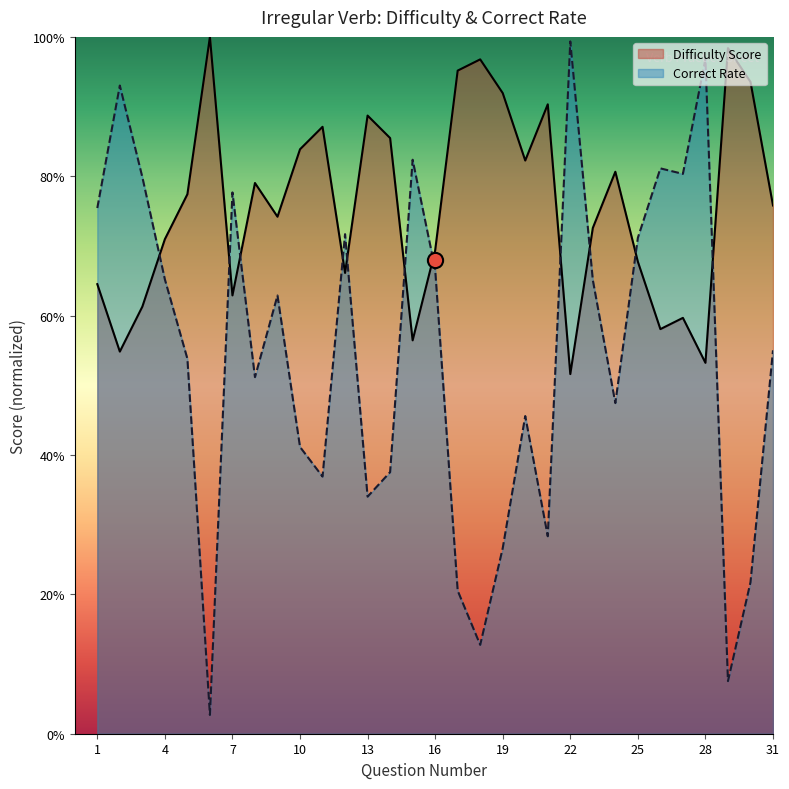

Which series contains the lowest Y value?

Correct Rate